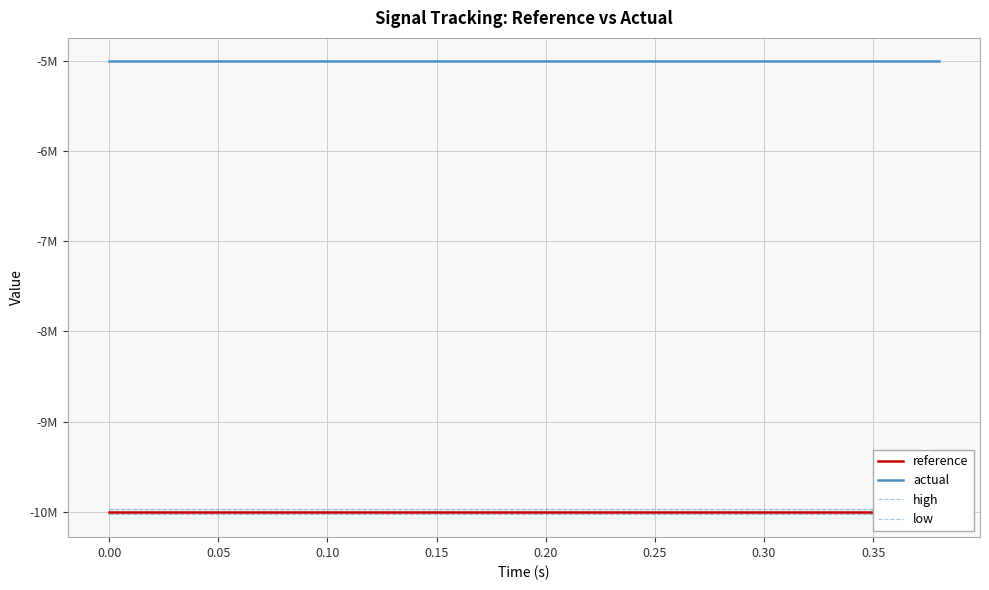

Which series has the largest range (max minus min)?

reference